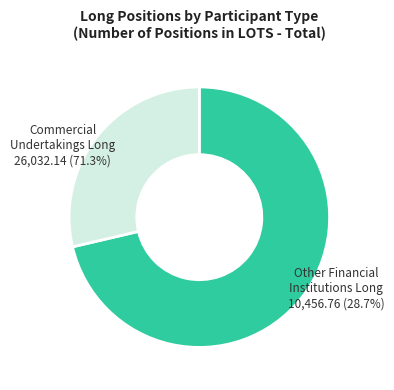

To the nearest percent, what is the difference between the Commercial Undertakings Long and Other Financial Institutions Long slice percentages?

43%